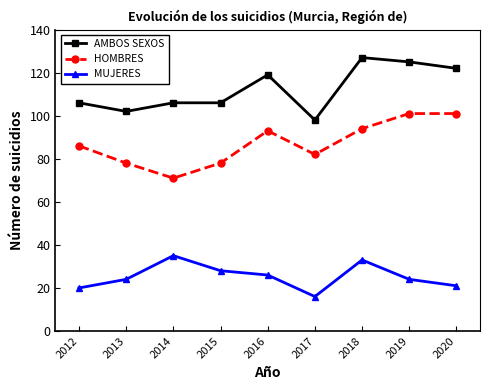

What is the sum of all HOMBRES values?

784